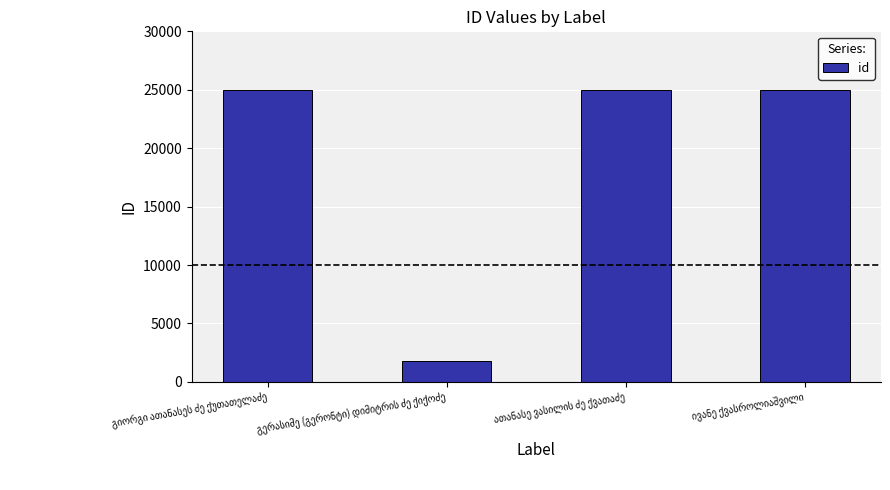

What is the minimum value shown in the chart?

1824